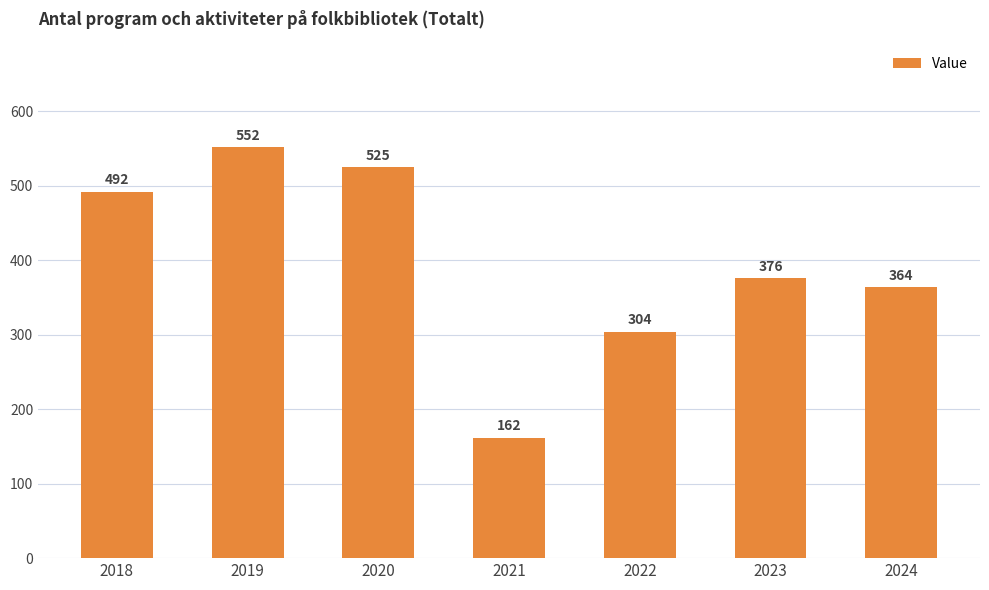

Are the bars horizontal?

No